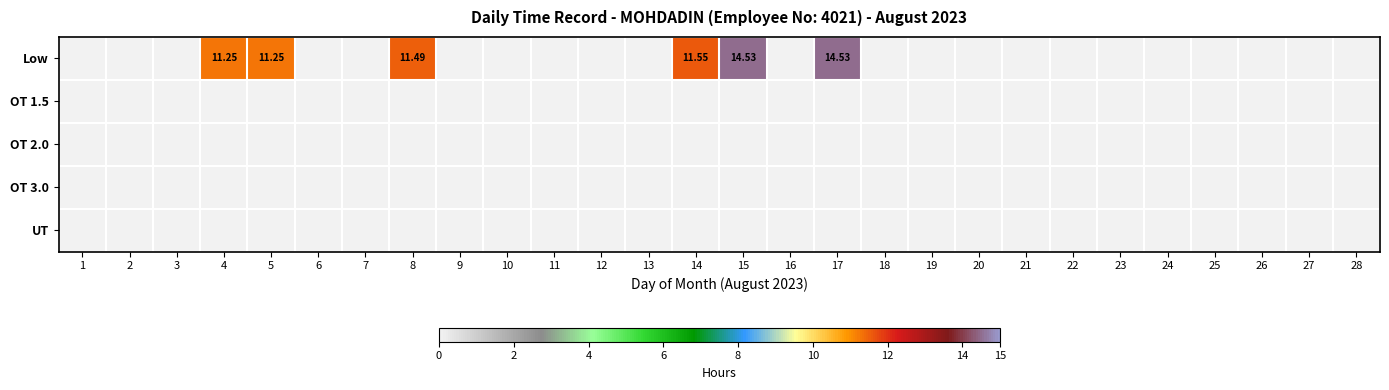

Which category has the highest value in the UT series?

1